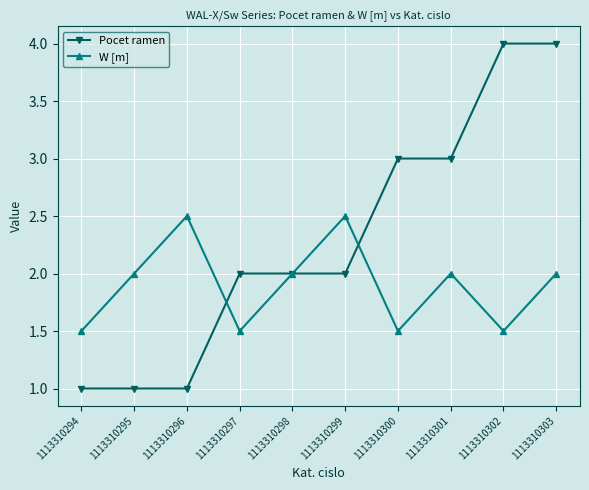

What is the maximum value shown in the chart?

4.0